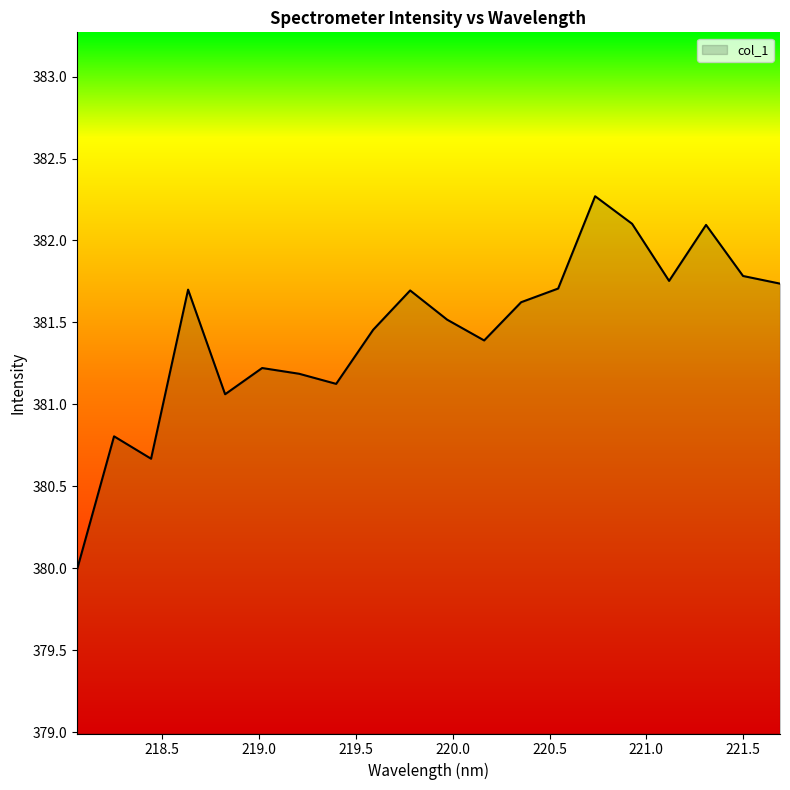

True or false: there are more than 1 points higher than both neighbors.

True